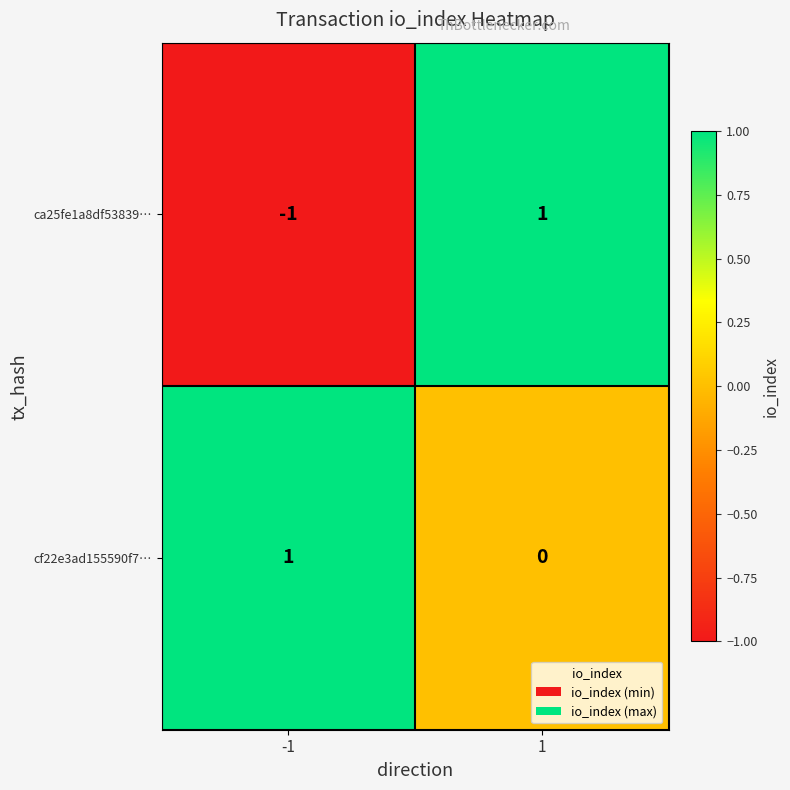

The cf22e3ad155590f7… series shows 1 at -1. True or false?

True